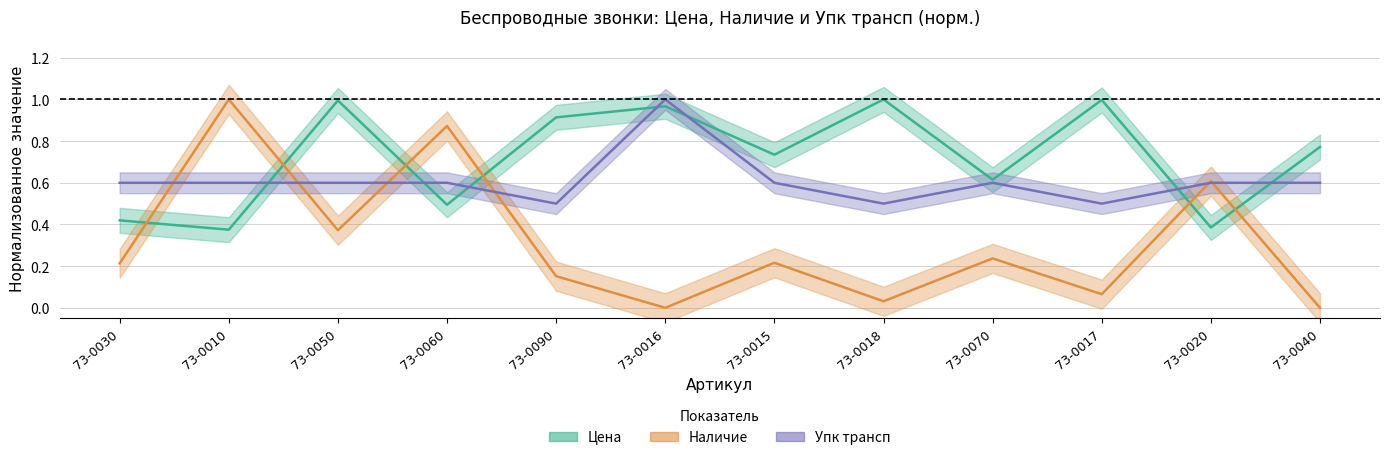

What is the sum of all Наличие values?

3.8